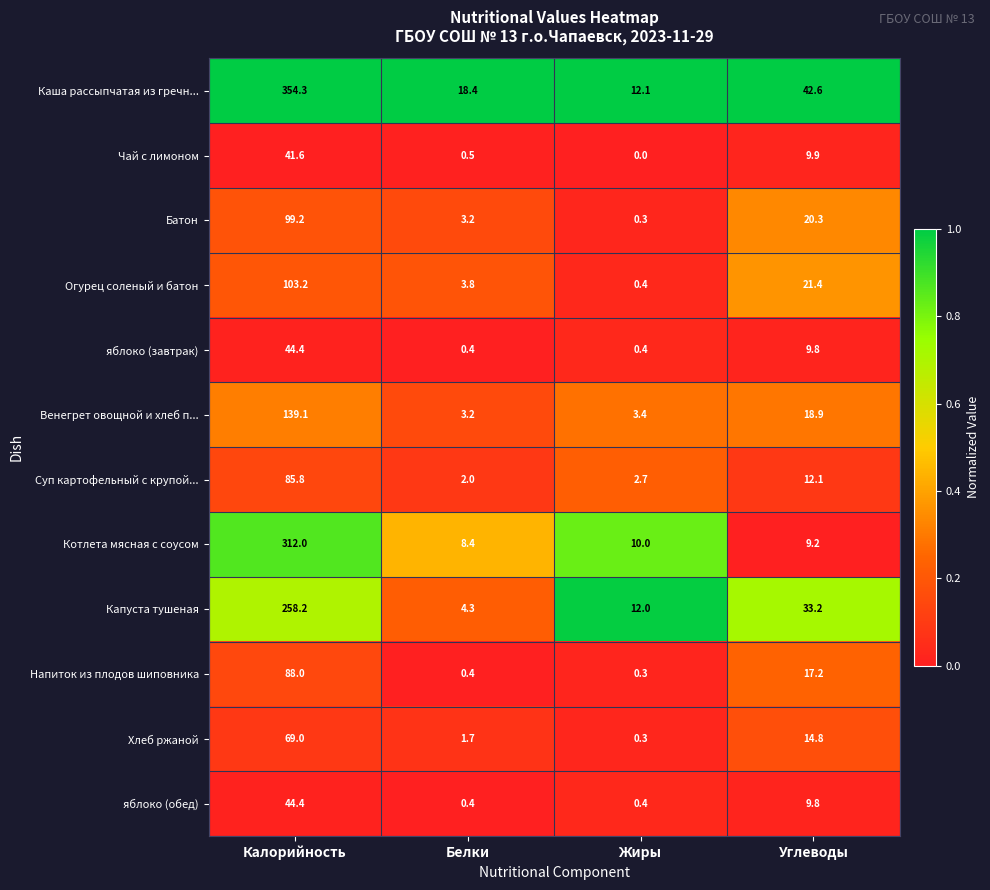

What is the difference between the maximum and minimum values in the Хлеб ржаной series?

68.7